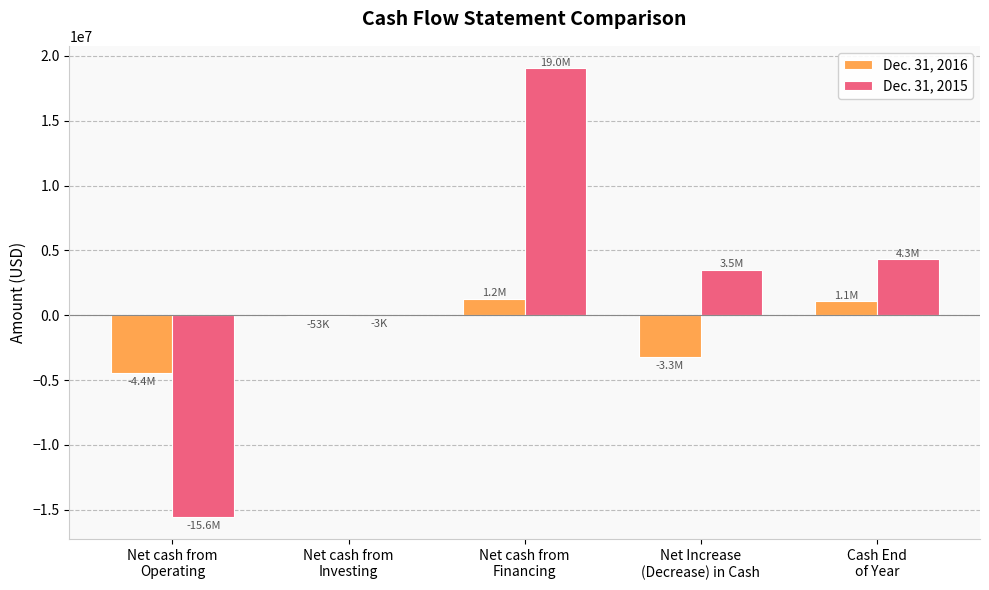

Which series has the largest total across all categories?

Dec. 31, 2015